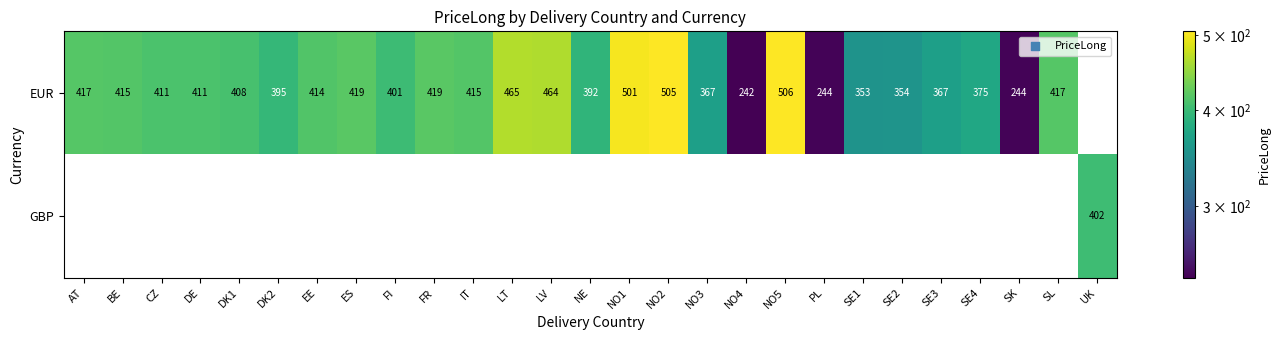

What is the minimum value shown in the chart?

242.0